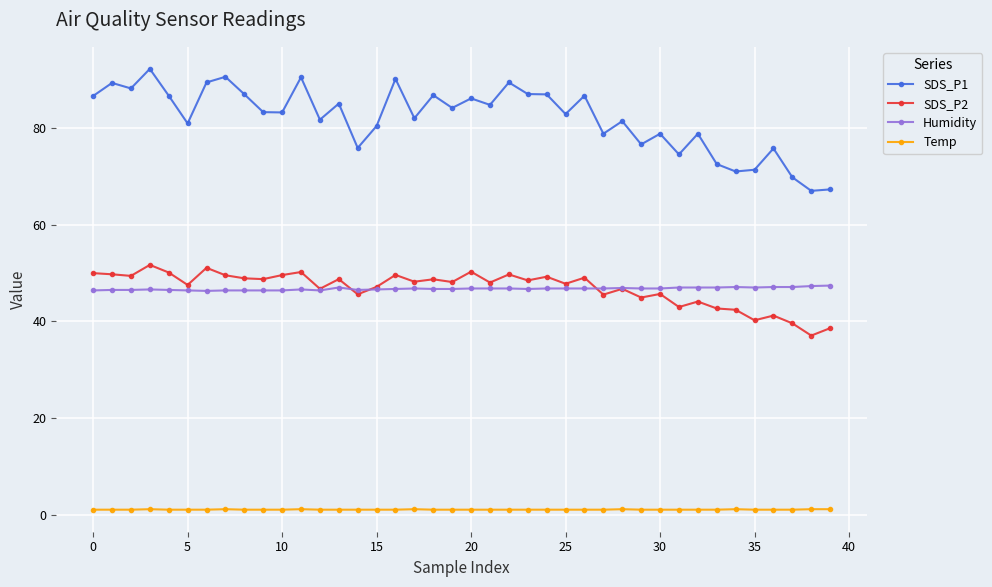

True or false: Humidity and Temp cross at least once.

False